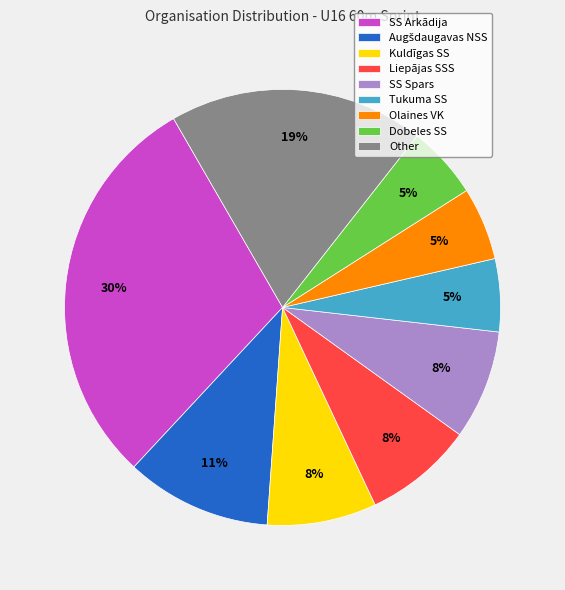

Which category has the biggest portion of the pie?

SS Arkādija